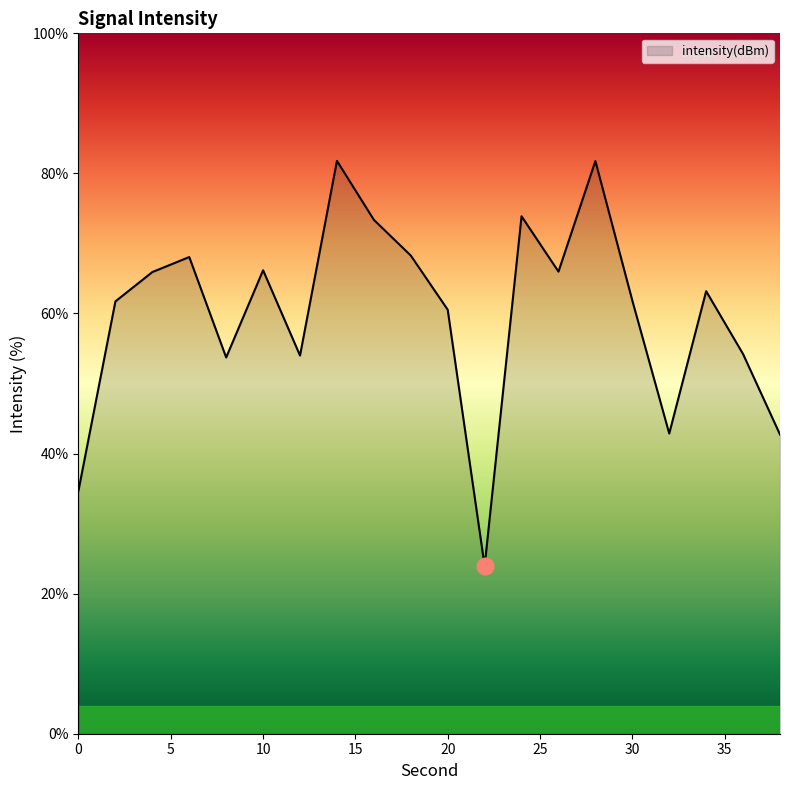

What is the maximum value shown in the chart?

81.8